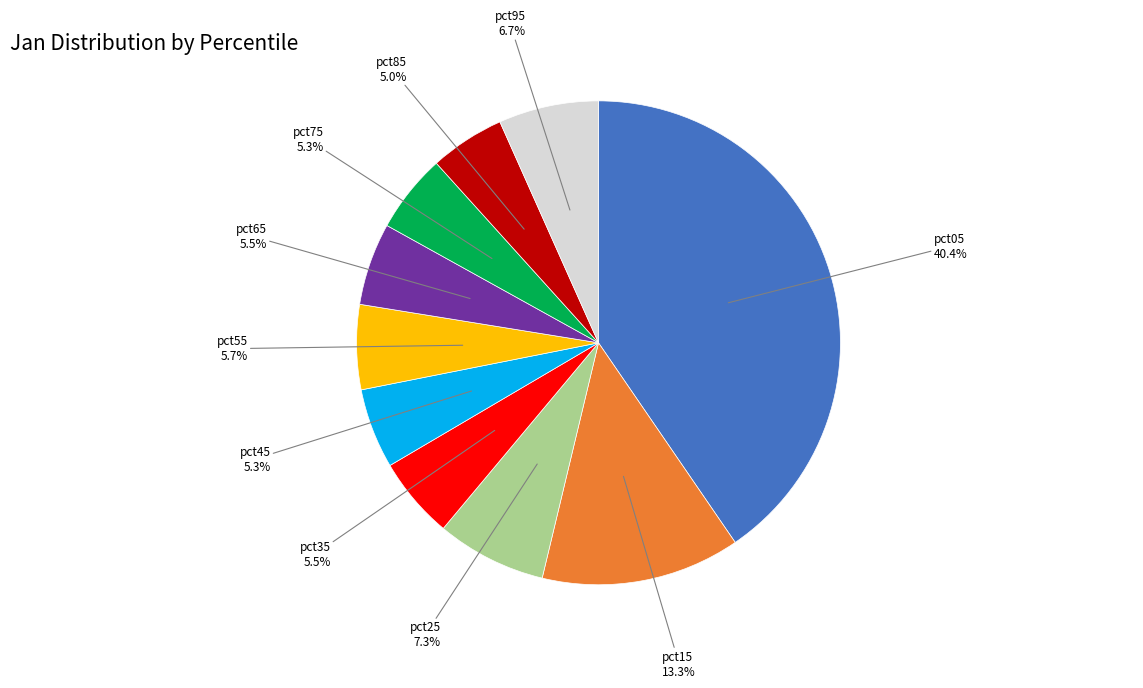

Is there any slice that represents more than half of the pie?

No